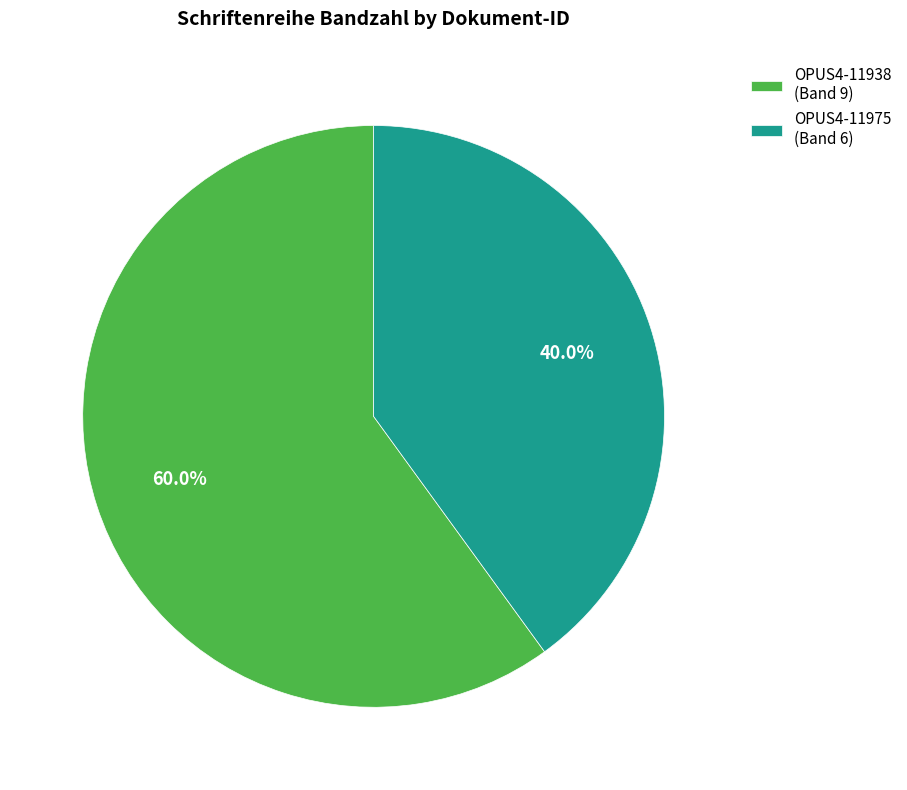

What percentage is the OPUS4-11975 slice, to the nearest percent?

40%